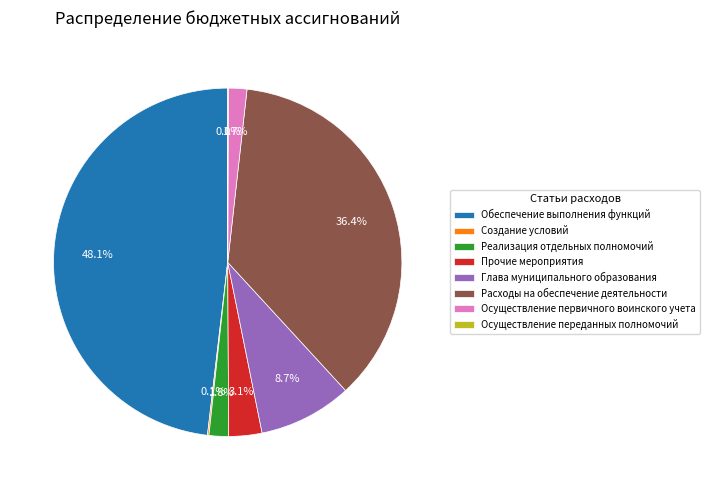

Which slice is the largest?

Обеспечение выполнения функций